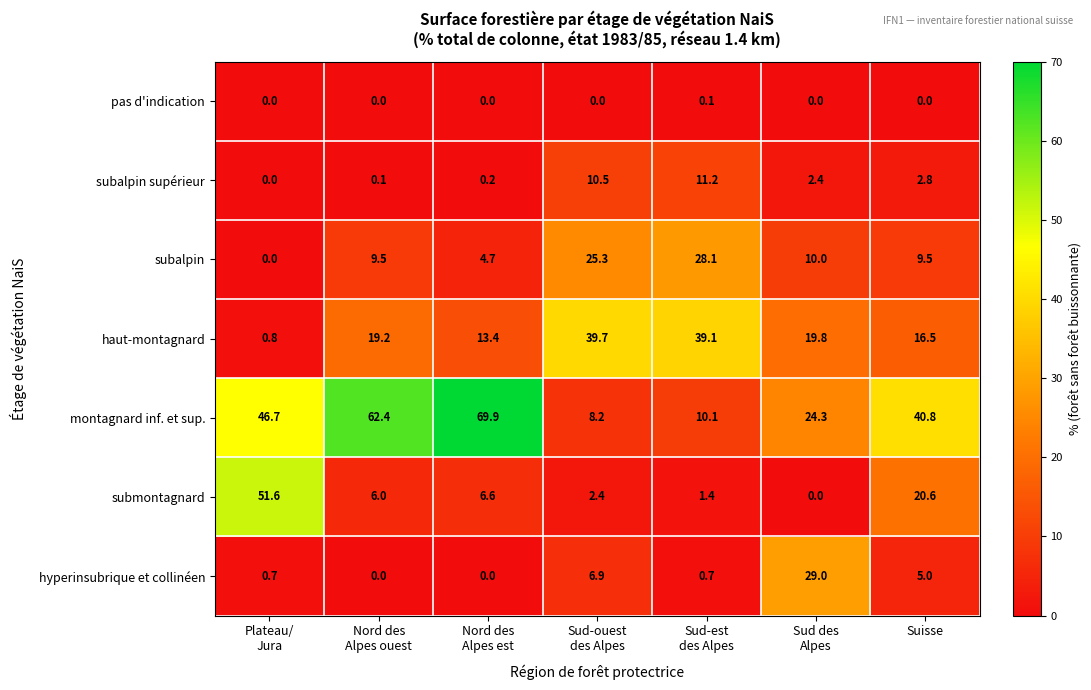

What is the difference between the maximum and minimum values in the subalpin series?

28.1